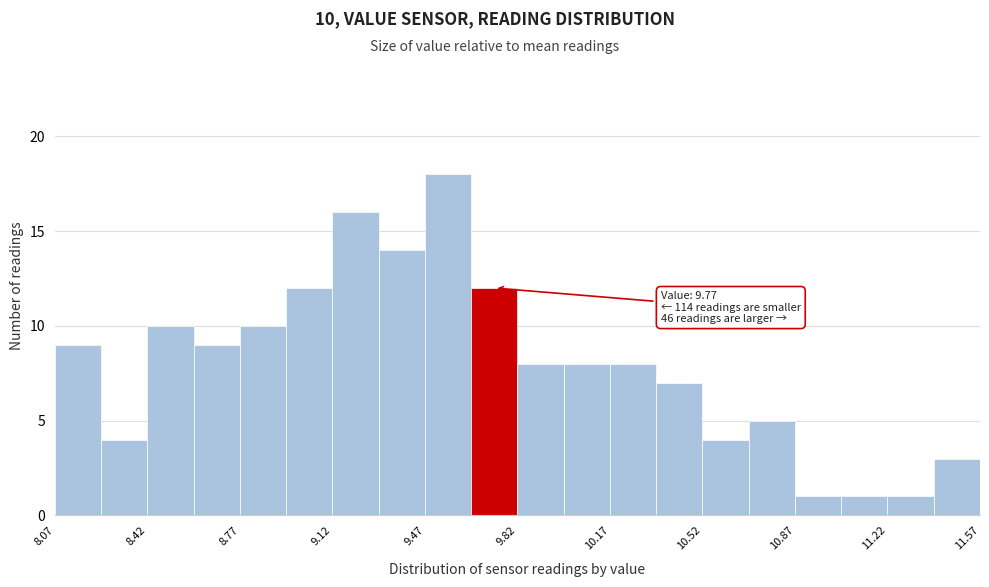

Read against the x-axis, roughly where is the centre of the tallest bar?

9.55